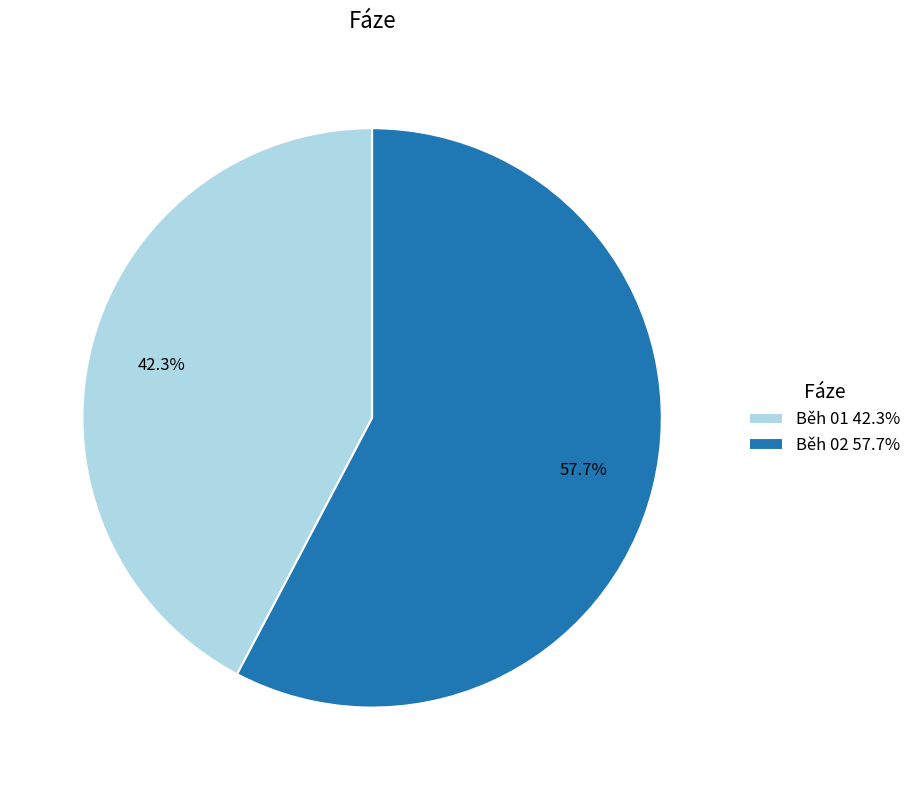

Which has a higher value, Běh 01 42.3% or Běh 02 57.7%?

Běh 02 57.7%